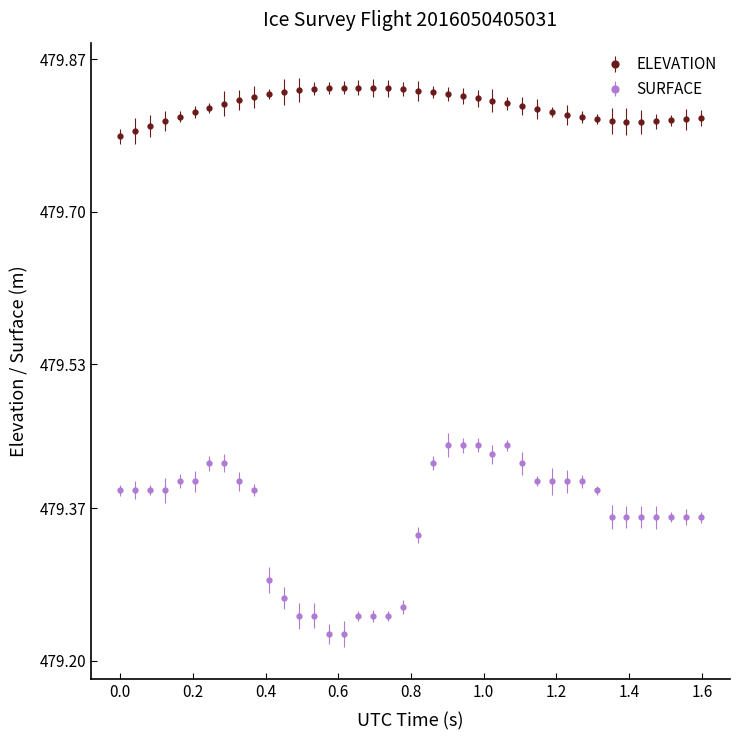

Rank the series by their average value, from highest to lowest.

ELEVATION, SURFACE